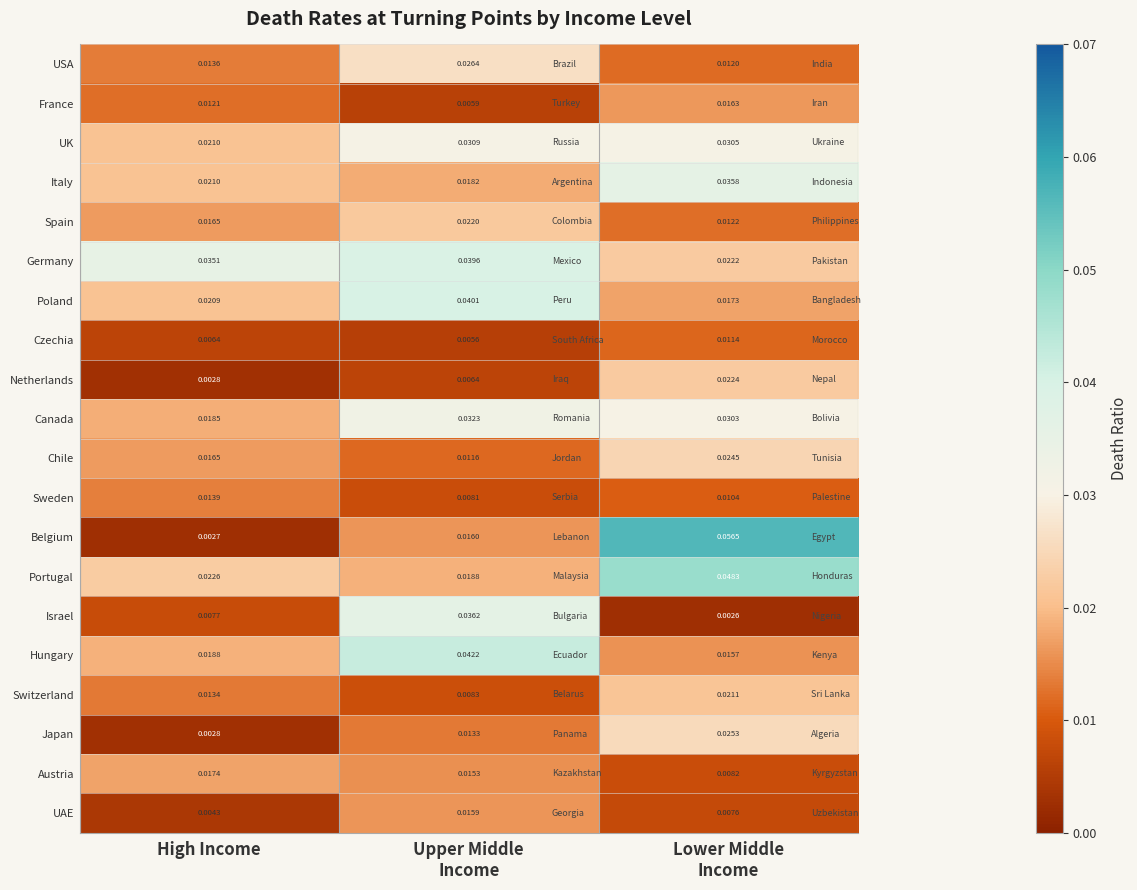

Which series has the widest spread of values?

Belgium